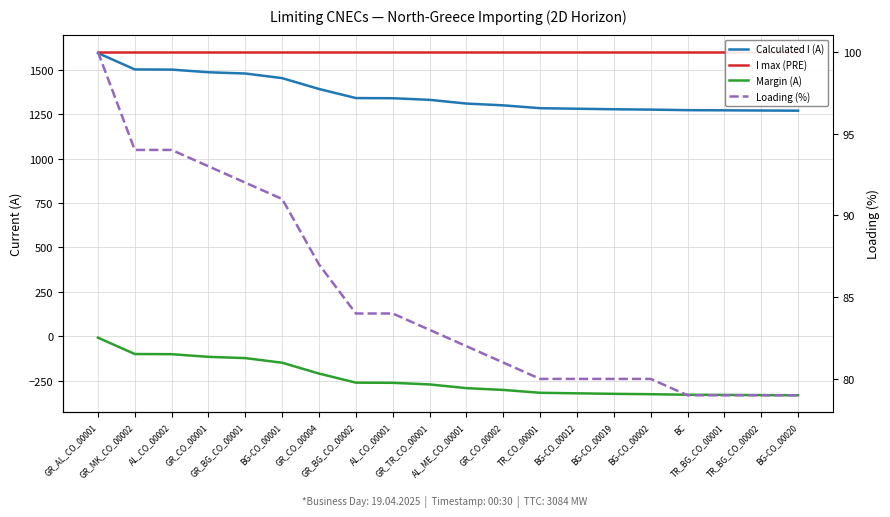

Reading left to right, list all the values displayed in this chart.

Calculated I (A): 1593	1501	1500	1485	1478	1452	1391	1340	1339	1330	1309	1299	1283	1280	1277	1275	1272	1271	1270	1269
I max (PRE): 1600	1600	1600	1600	1600	1600	1600	1600	1600	1600	1600	1600	1600	1600	1600	1600	1600	1600	1600	1600
Margin (A): -7	-99	-100	-115	-122	-148	-209	-260	-261	-270	-291	-301	-317	-320	-323	-325	-328	-329	-330	-331
Loading (%): 100	94	94	93	92	91	87	84	84	83	82	81	80	80	80	80	79	79	79	79